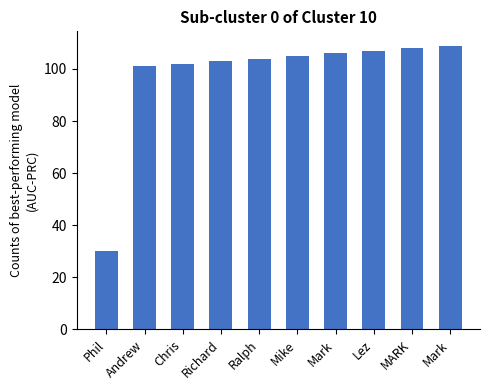

How many bars are there in total?

10